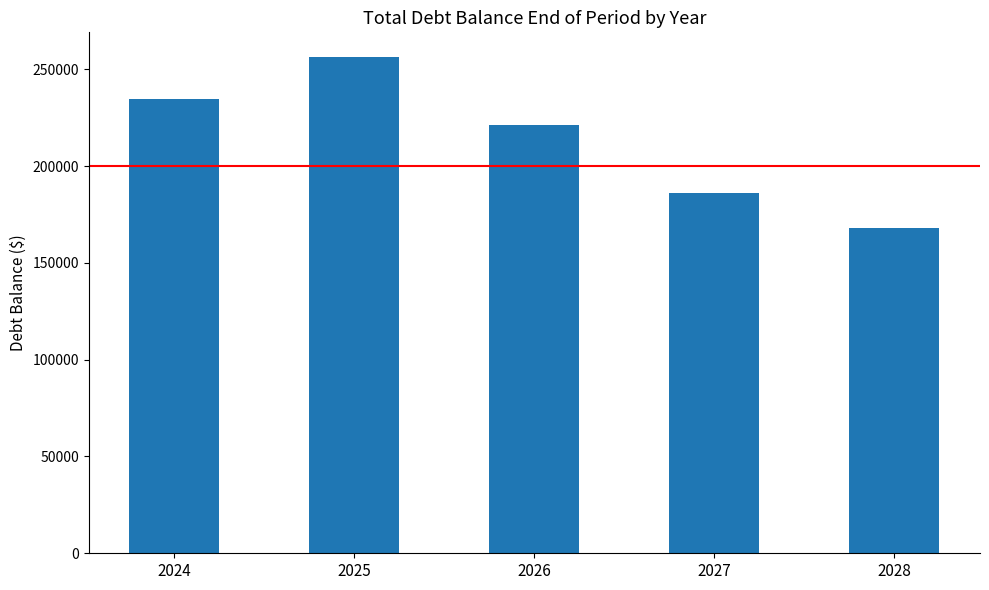

What is the change in value from 2026 to 2027?

-35000.0